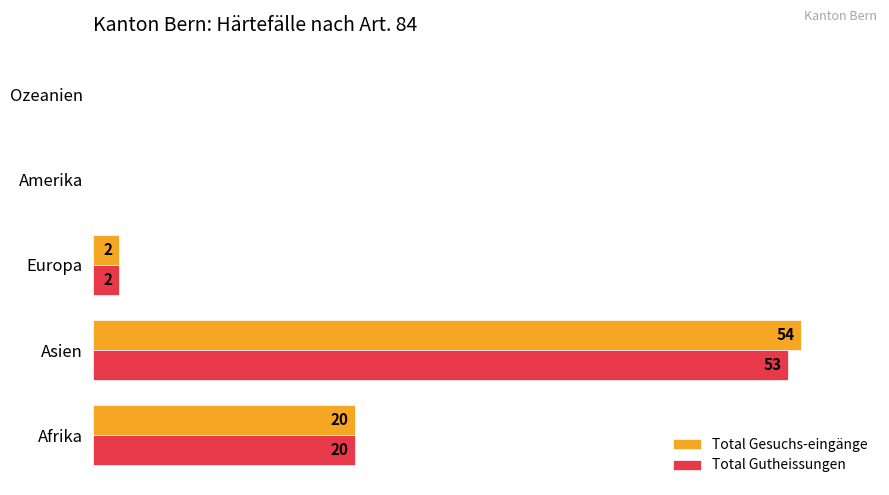

At which label is Total Gutheissungen closest to 26?

Afrika